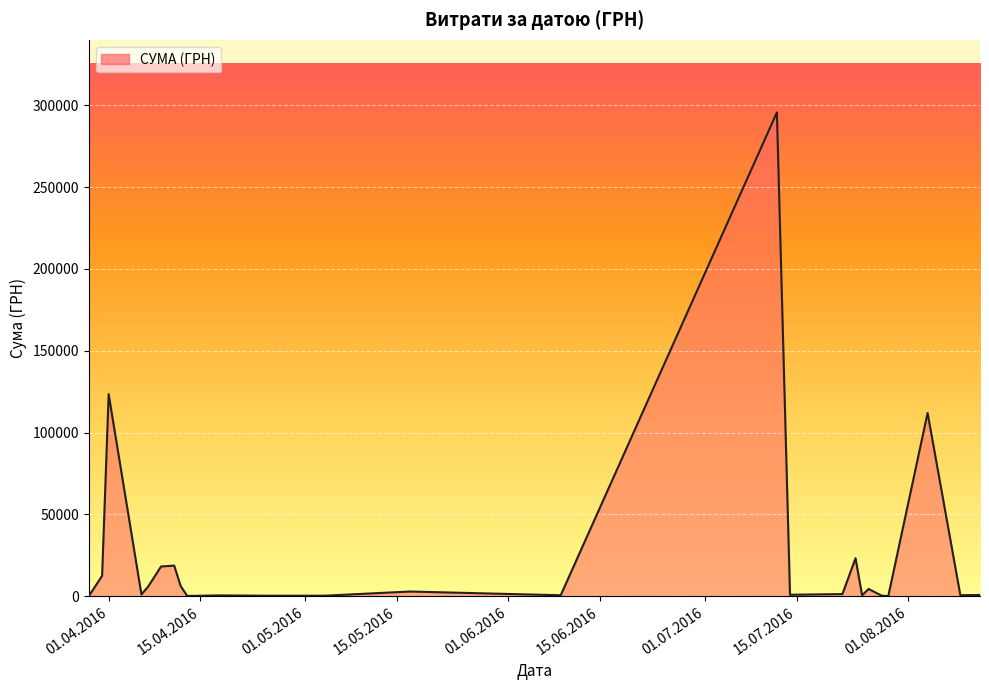

What is the maximum value shown in the chart?

295638.6